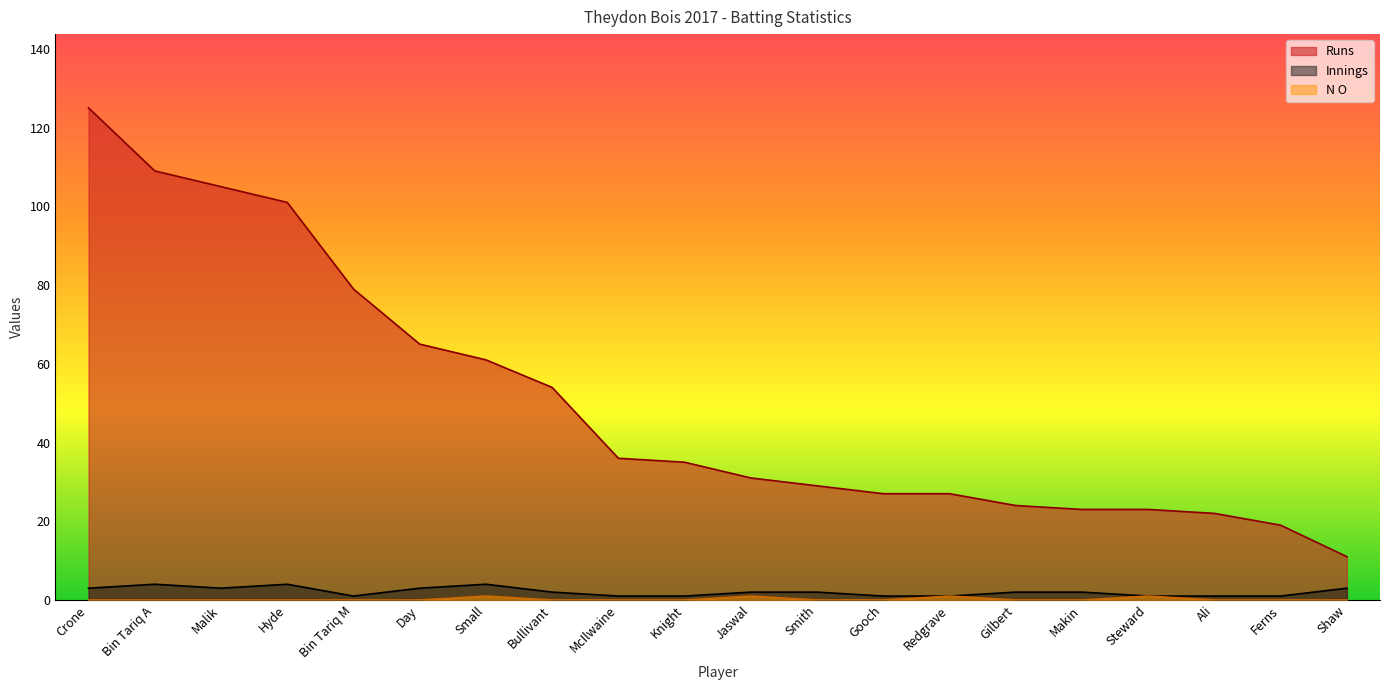

True or false: Innings and Runs cross at least once.

False